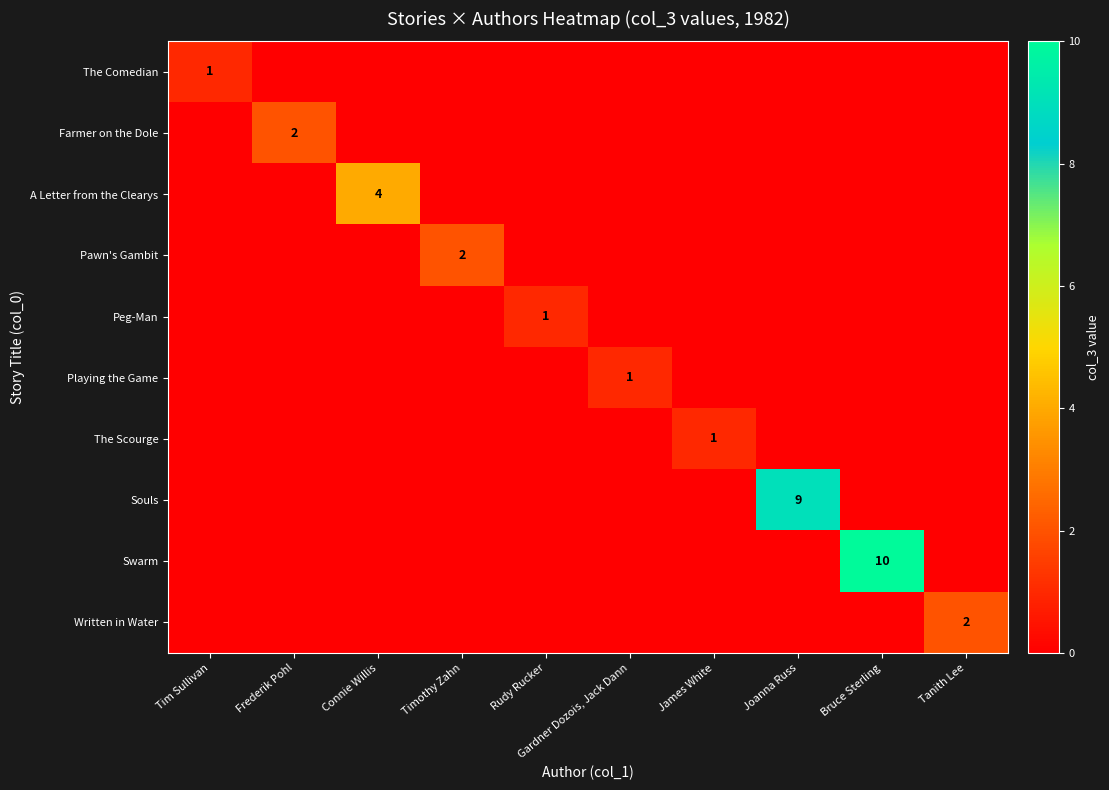

Is it true that Pawn's Gambit equals 2 at Timothy Zahn?

True